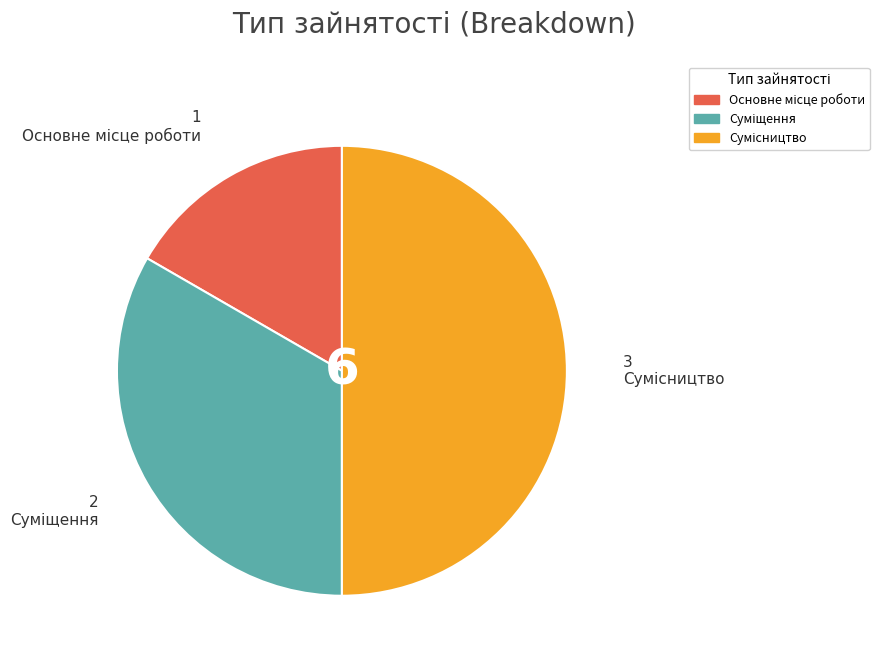

Combined, what portion of the pie is Основне місце роботи and Сумісництво?

66.7%